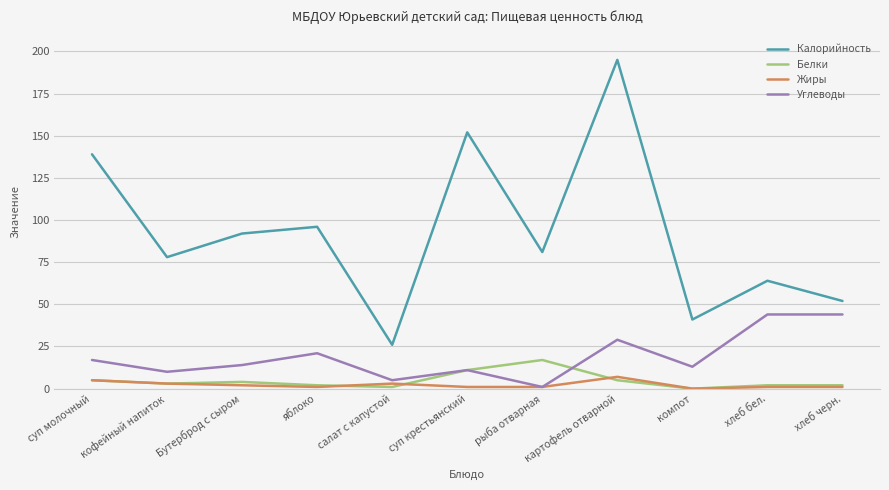

At which label does Белки first exceed 3?

суп молочный